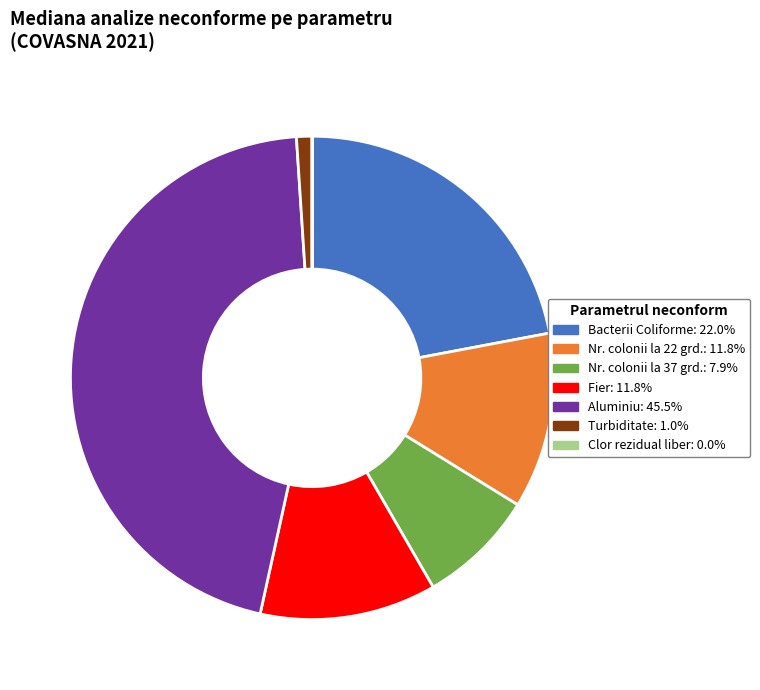

Does any single category account for the majority?

No